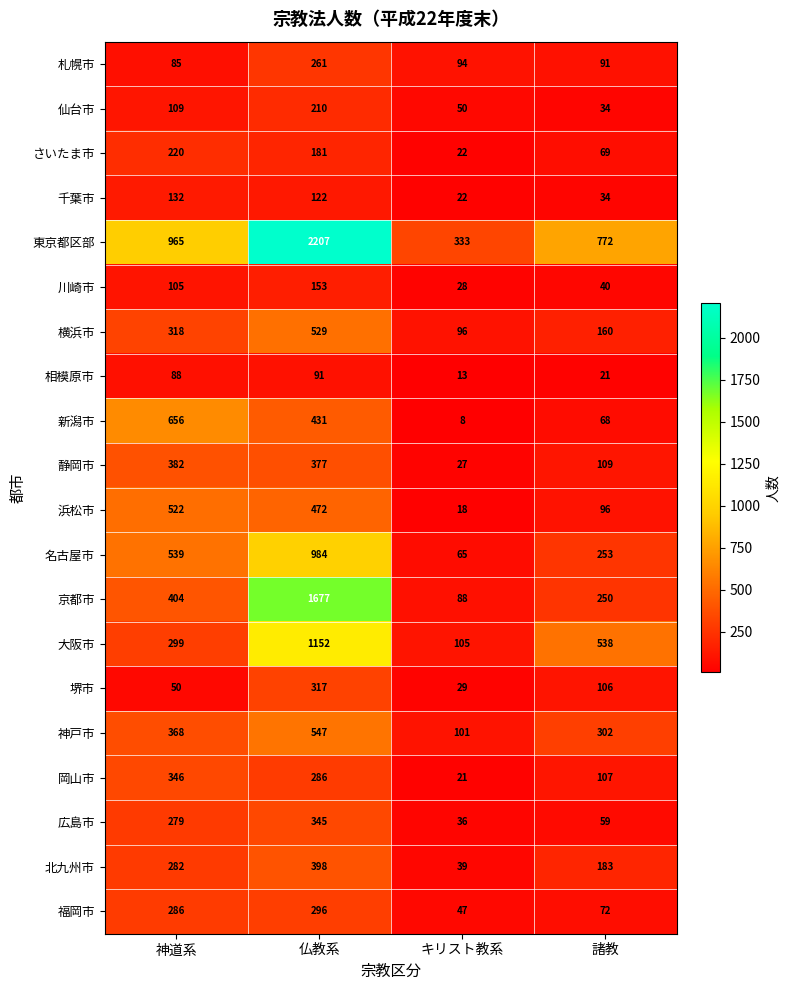

The value of 福岡市 at キリスト教系 is 47. True or false?

True